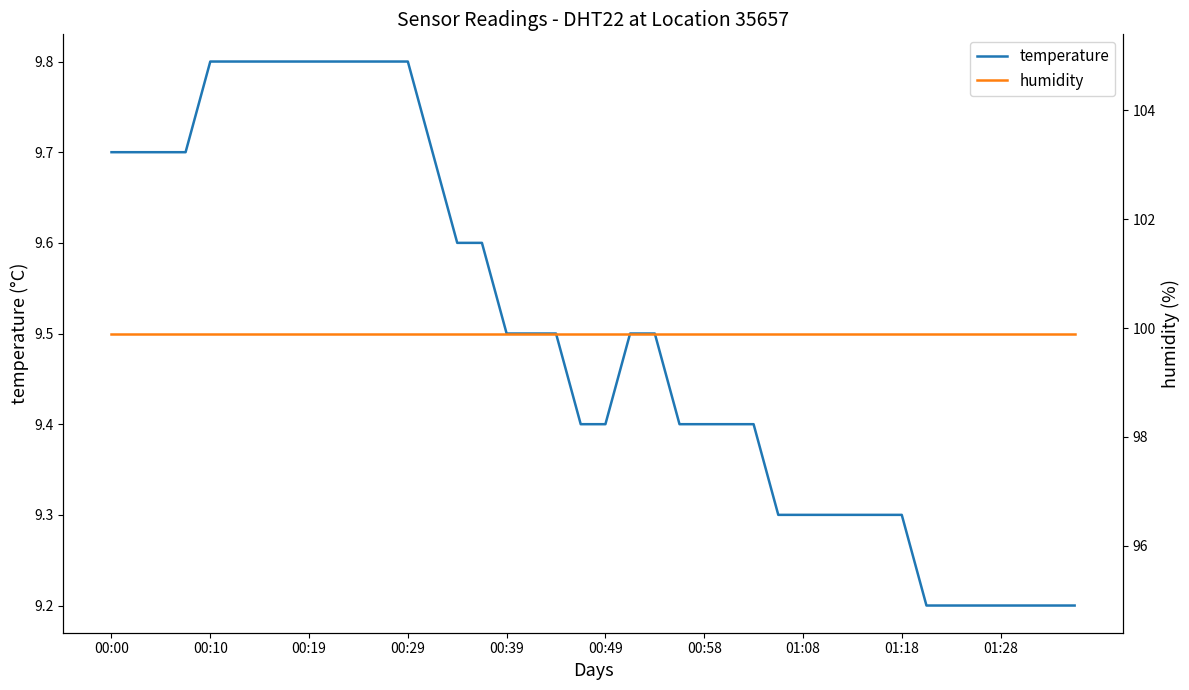

Is it true that temperature equals 9.3 at 01:18?

True